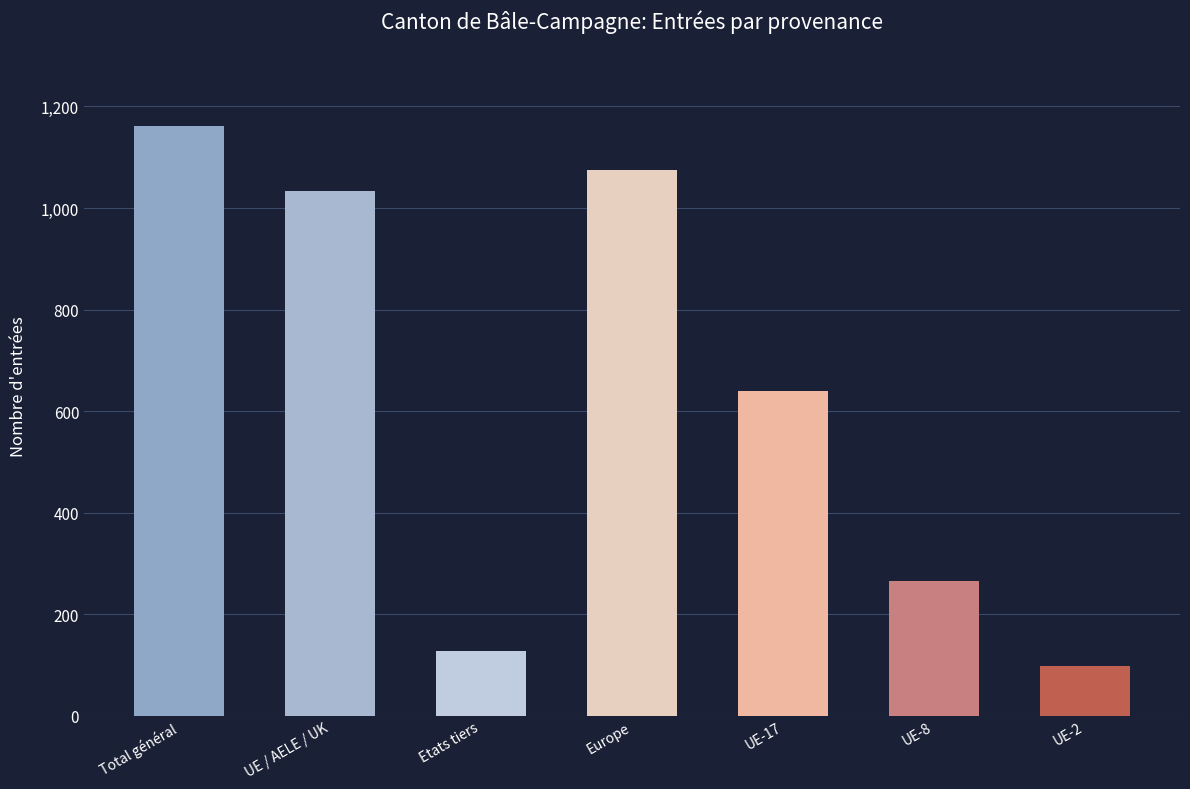

Between UE-17 and Europe, which is larger?

Europe